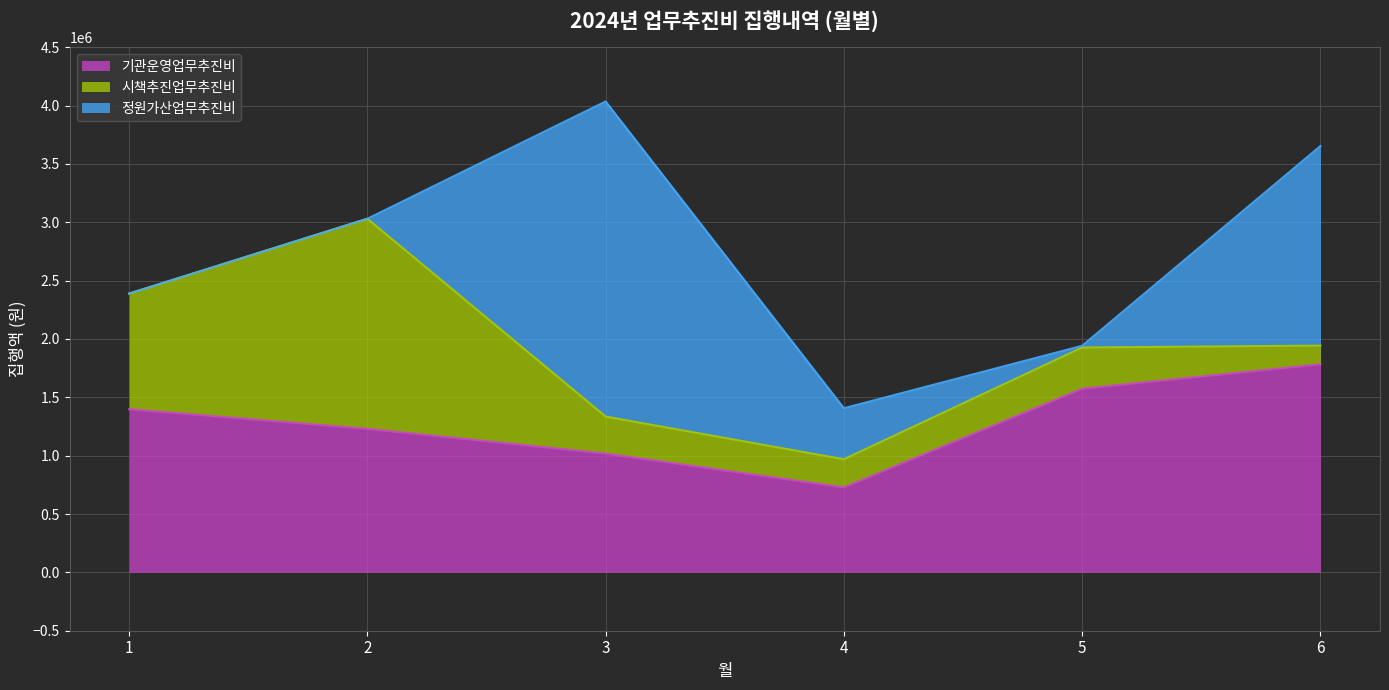

What is the spread (max minus min) of values at 4?

487100